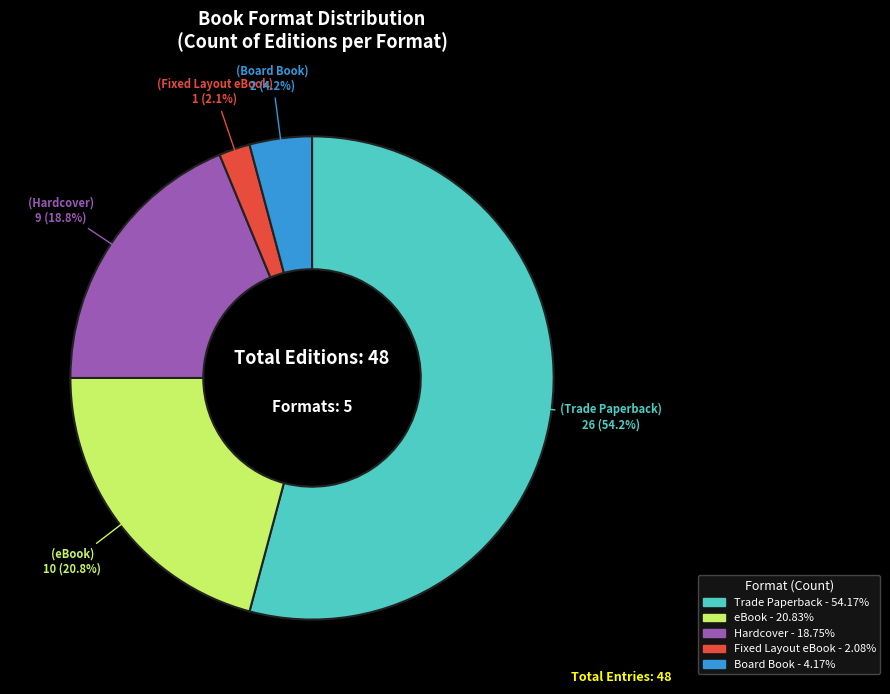

What is the total percentage of Board Book and eBook?

25.0%